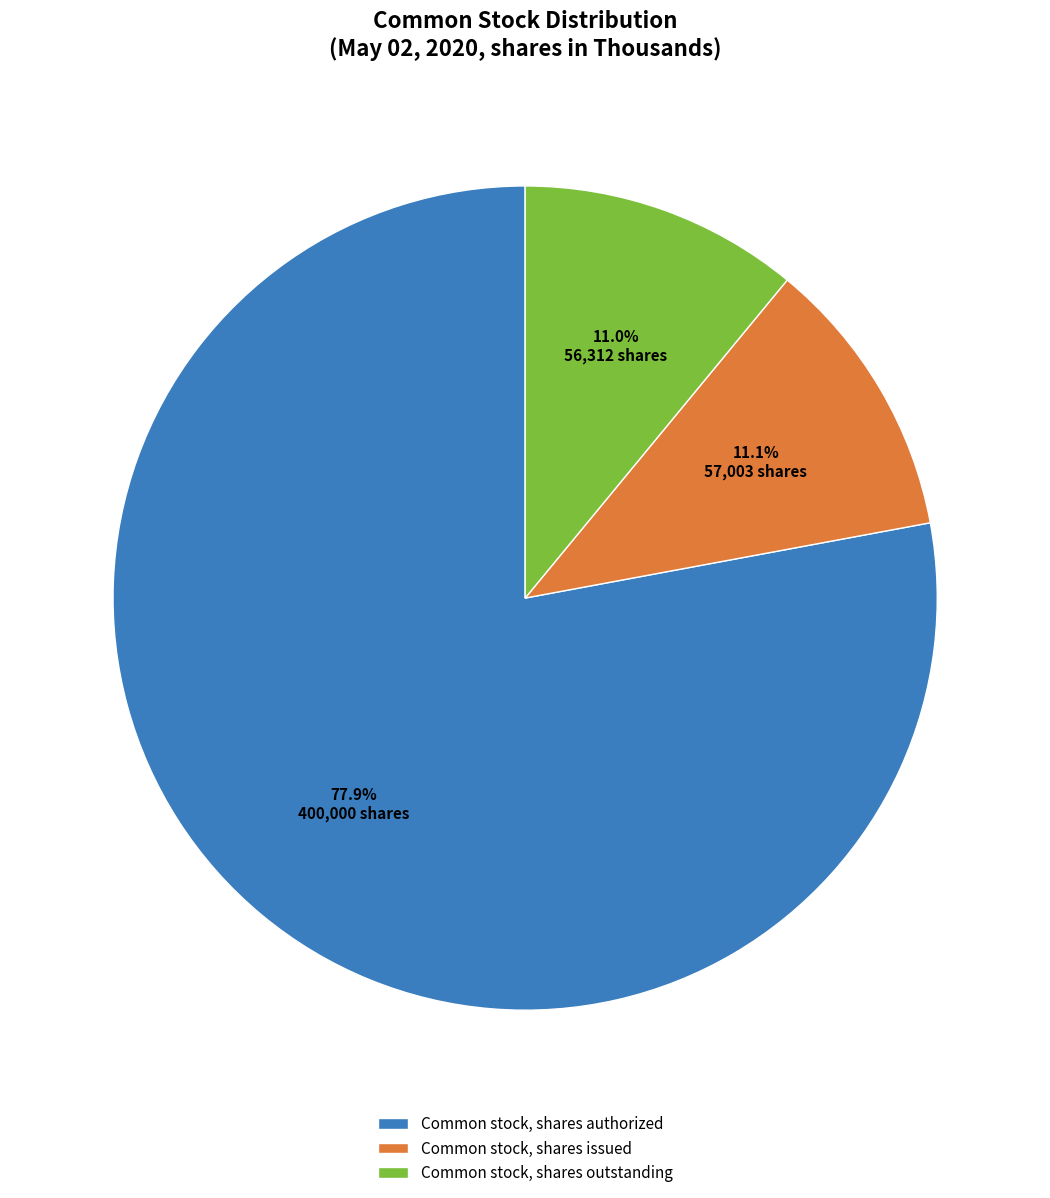

Count the number of slices in the pie.

3